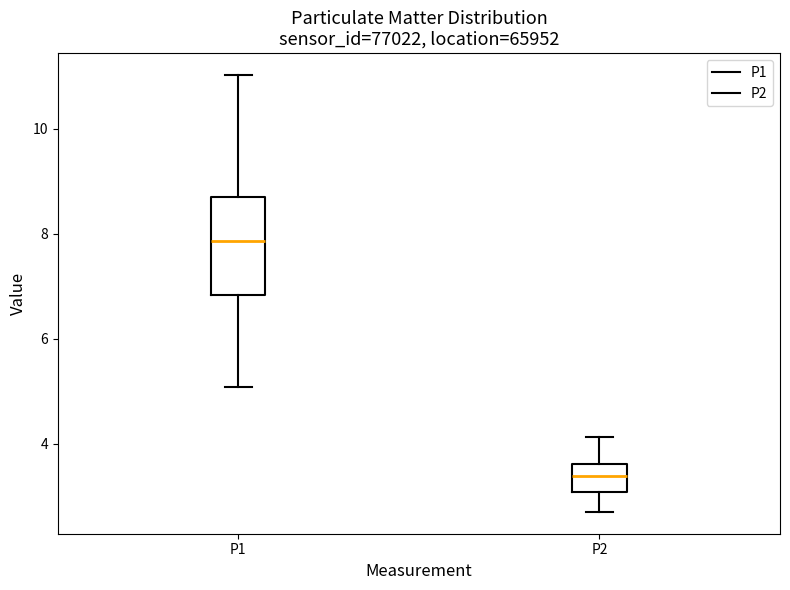

Which box is the tallest, from its lower edge to its upper edge?

P1